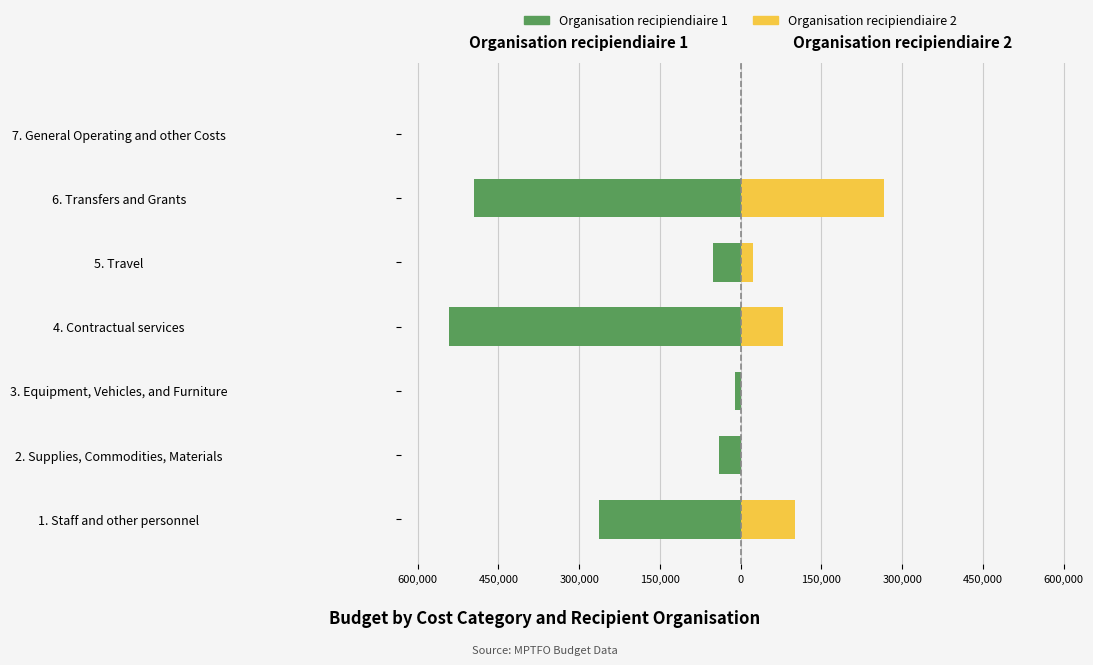

How many series are shown in this chart?

2